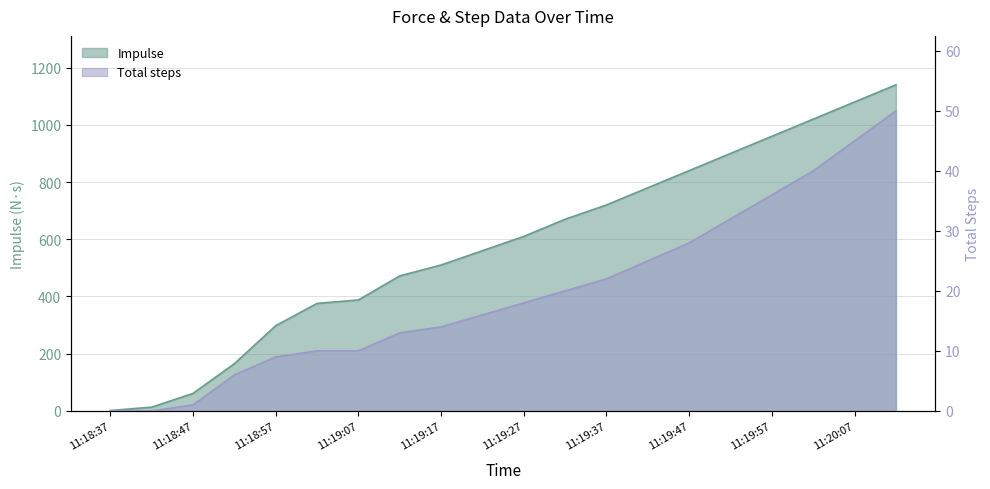

Which category has the lowest value in the Impulse series?

11:18:37